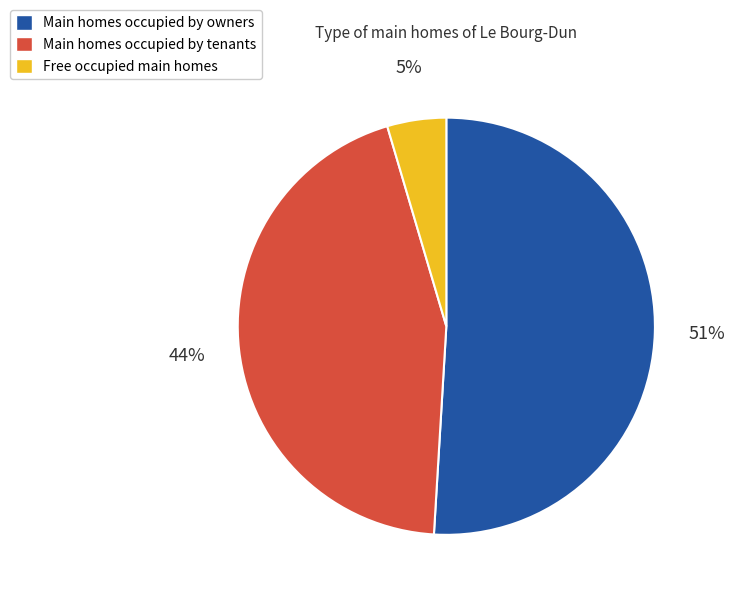

To the nearest percent, what portion does Free occupied main homes represent?

5%